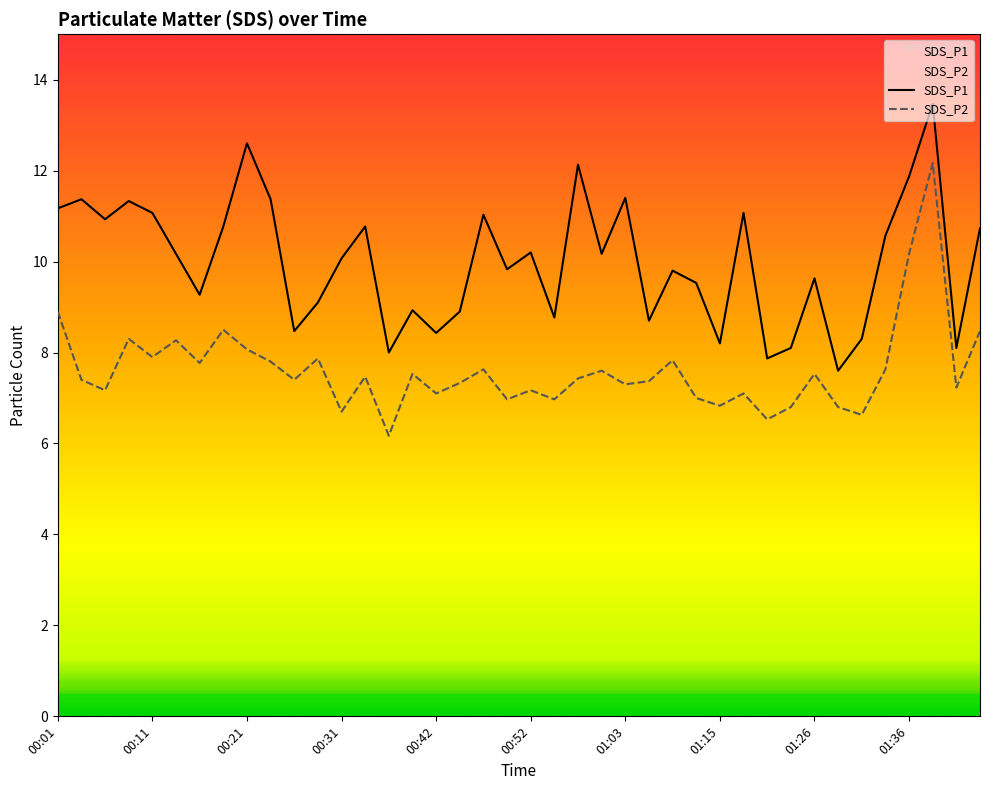

How many data points in SDS_P1 are less than 10?

19